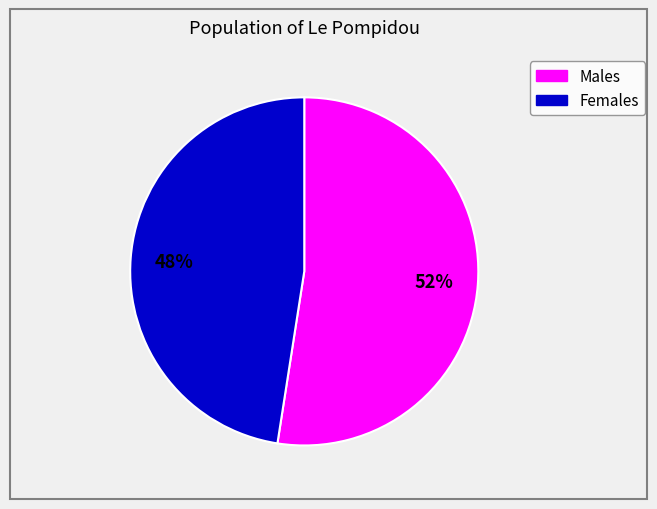

To the nearest percent, what is the average slice percentage?

50%